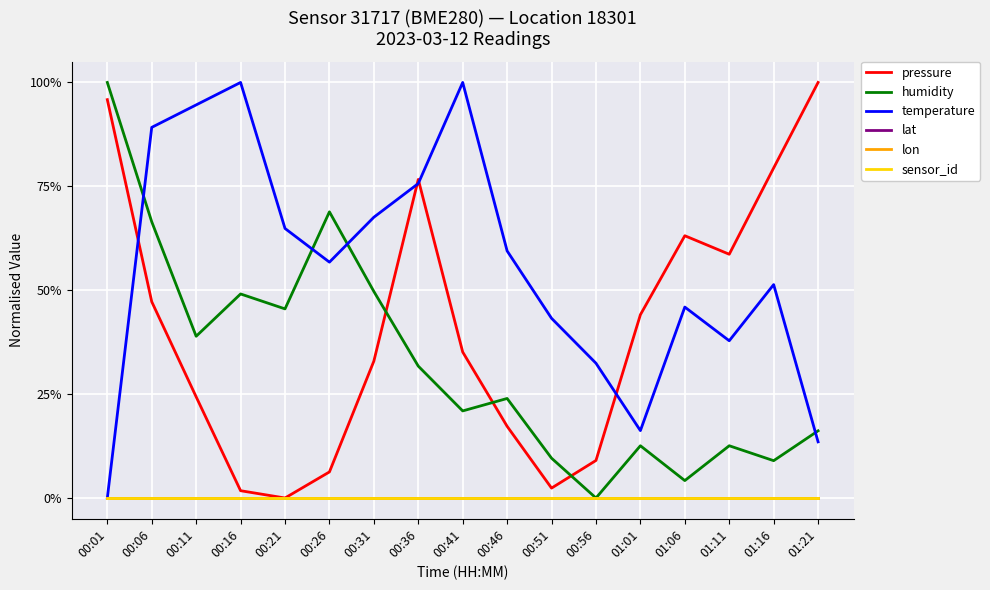

True or false: lon and temperature cross at least once.

False